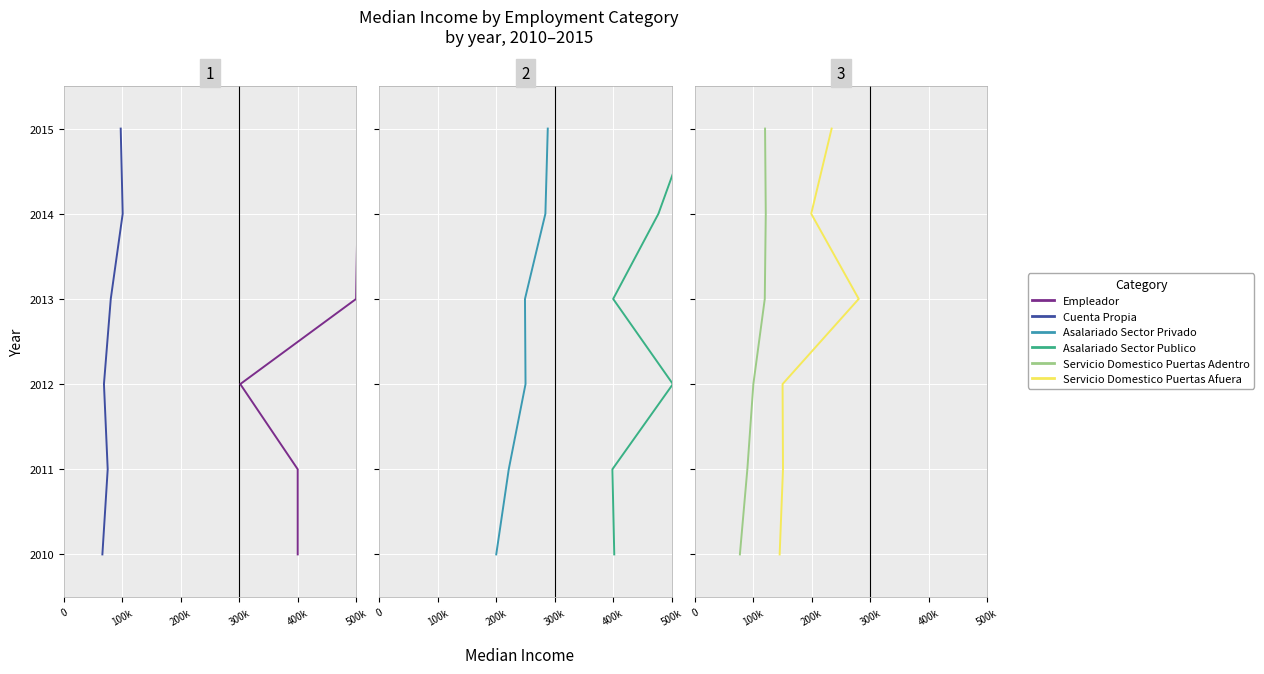

What are all the series names shown in the legend?

Empleador, Cuenta Propia, Asalariado Sector Privado, Asalariado Sector Publico, Servicio Domestico Puertas Adentro, Servicio Domestico Puertas Afuera